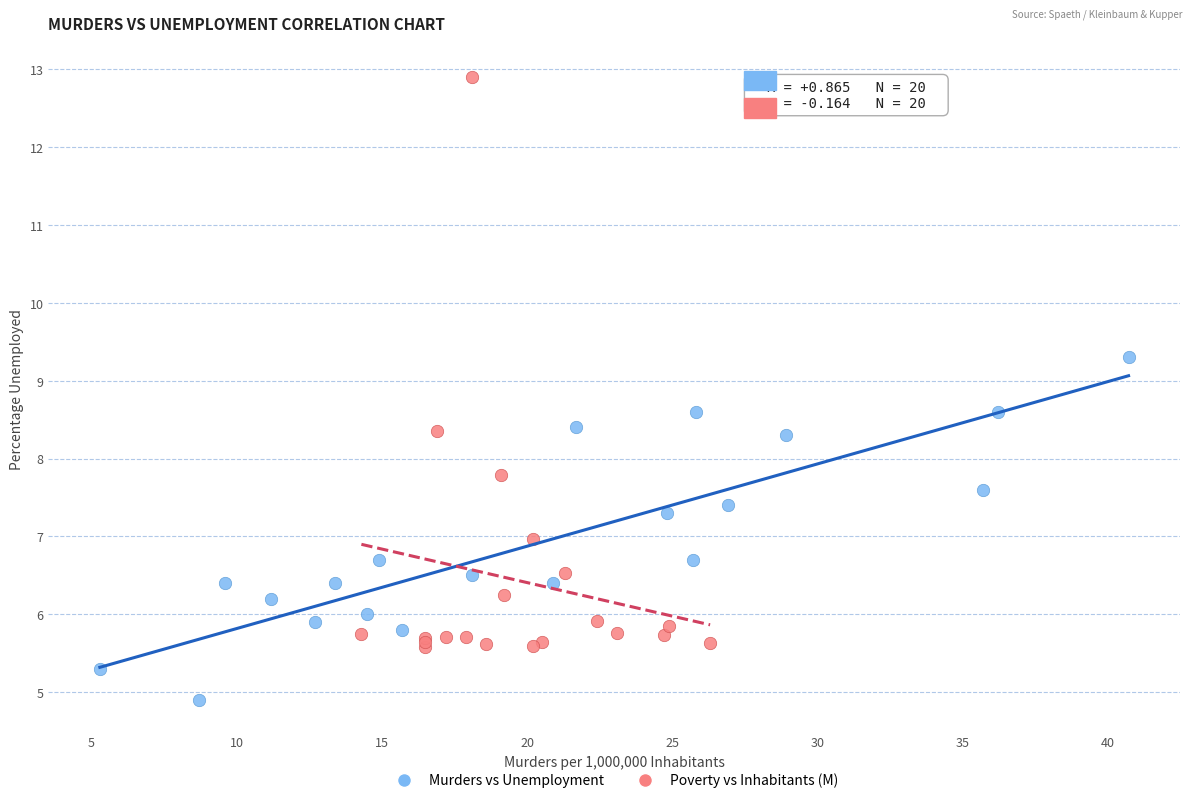

Which series has the widest spread of Y values?

Poverty vs Inhabitants (M)